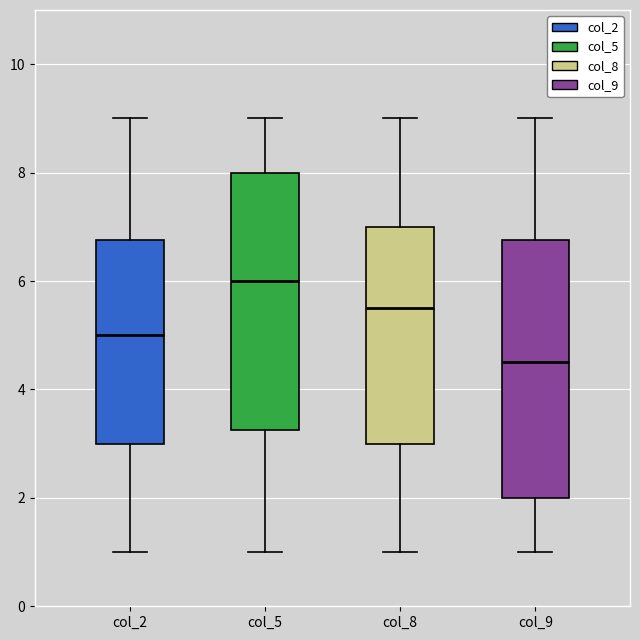

Reading left to right, transcribe this box plot: for each box, give where its median line is, the range the box spans, and where its two whiskers end, as read against the y-axis. The values are not printed on the chart, so give them approximately, as read against the axis.

col_2: median 5.0, box 3.0 to 6.8, whiskers 1.0 to 9.0
col_5: median 6.0, box 3.2 to 8.0, whiskers 1.0 to 9.0
col_8: median 5.6, box 3.0 to 7.0, whiskers 1.0 to 9.0
col_9: median 4.6, box 2.0 to 6.8, whiskers 1.0 to 9.0